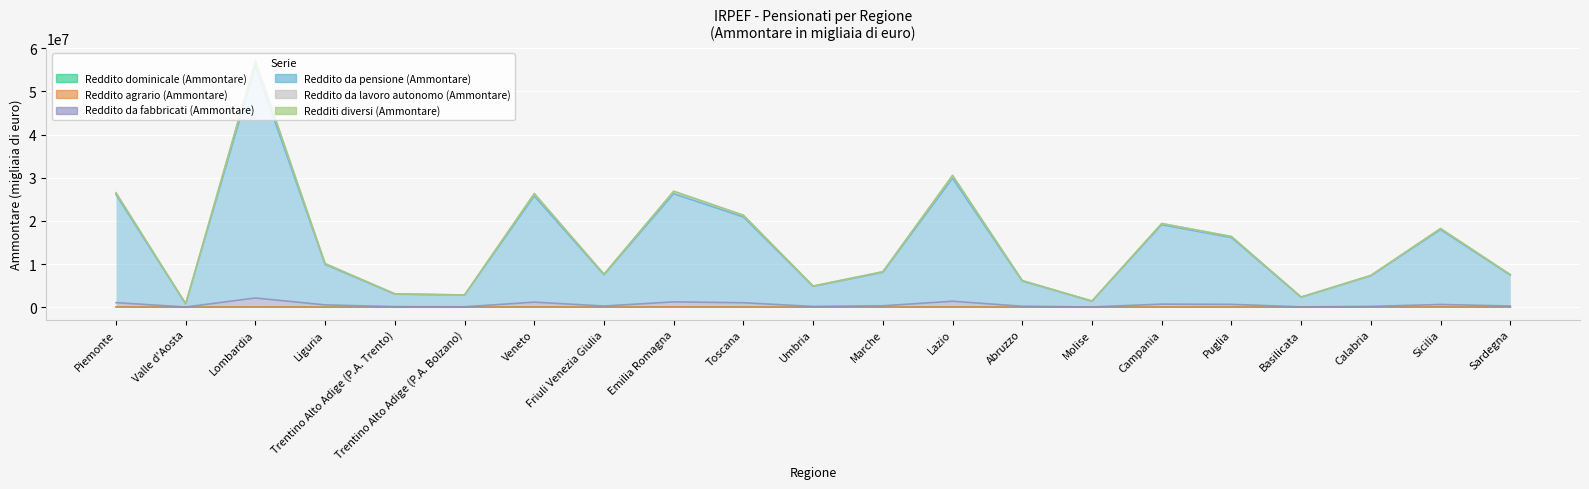

What is the sum of all Reddito da lavoro autonomo (Ammontare) values?

305205275